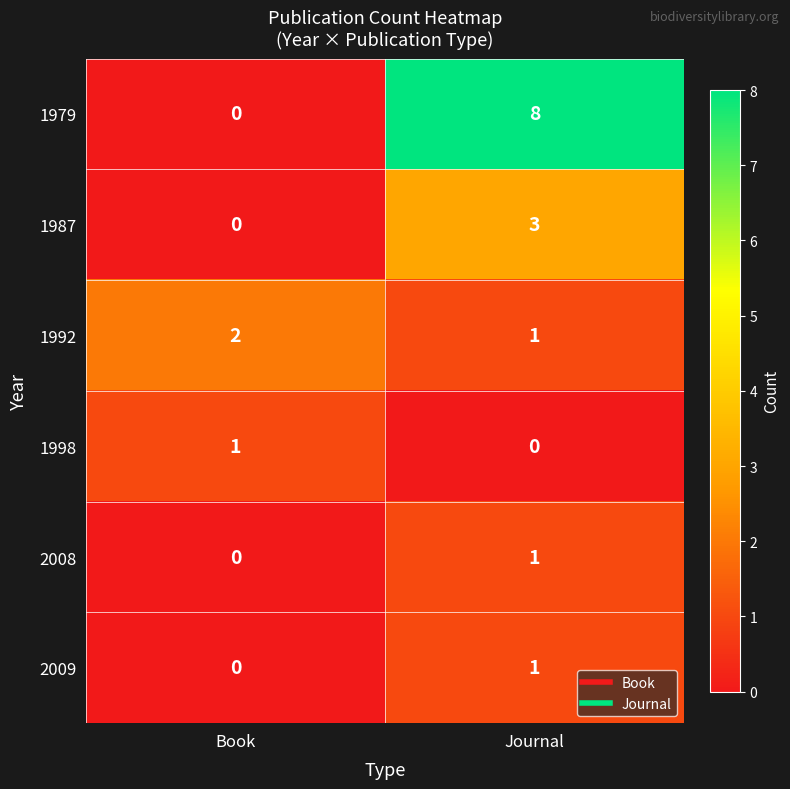

The value of 1987 at Journal is 3. True or false?

True